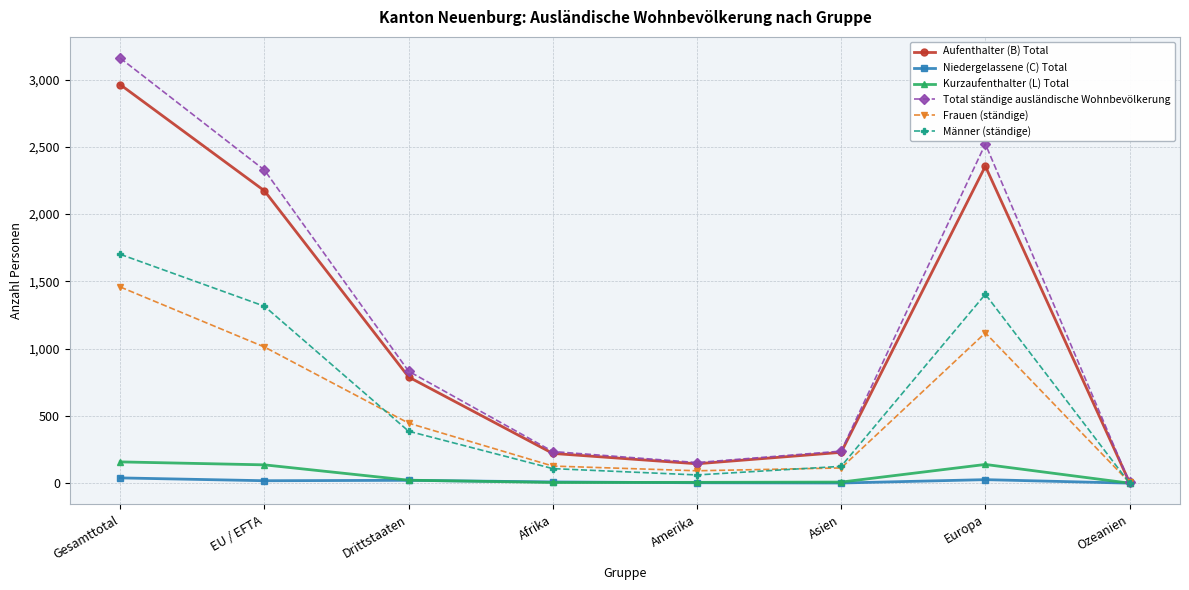

True or false: Total ständige ausländische Wohnbevölkerung has more than 2 interior local peaks.

False